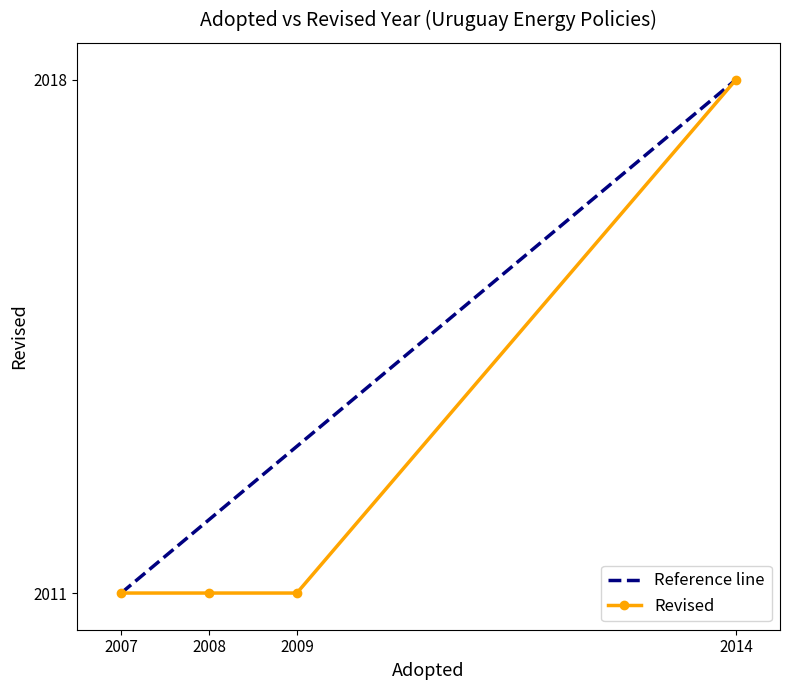

Which label corresponds to the largest value in the chart?

2014